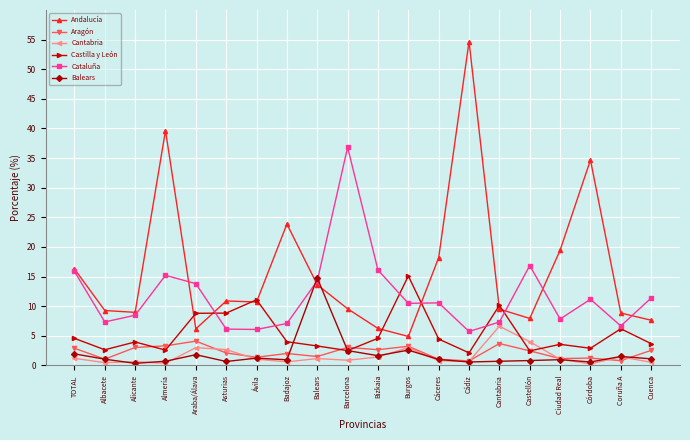

What is the sum of the Castilla y León values at Alicante and Castellón?

6.4